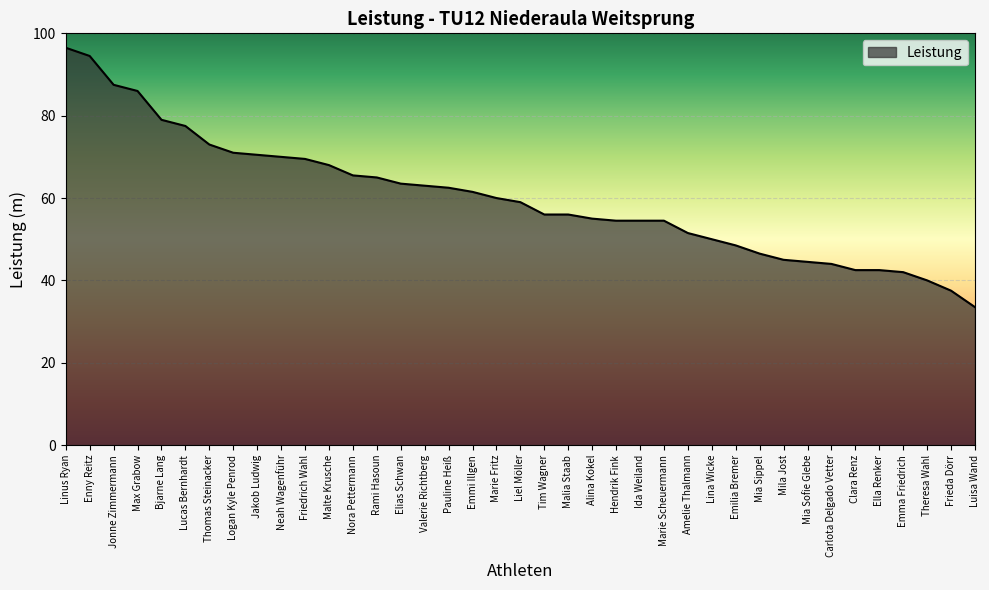

What is the change in value from Jakob Ludwig to Theresa Wahl?

-30.5